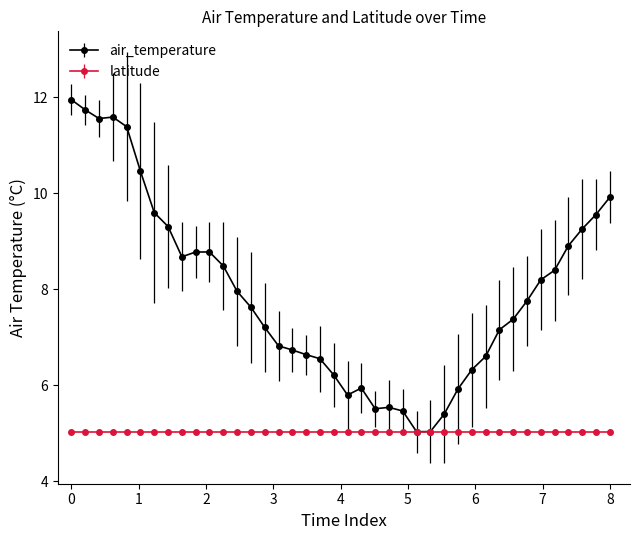

List the series in order of their overall mean, highest first.

air_temperature, latitude